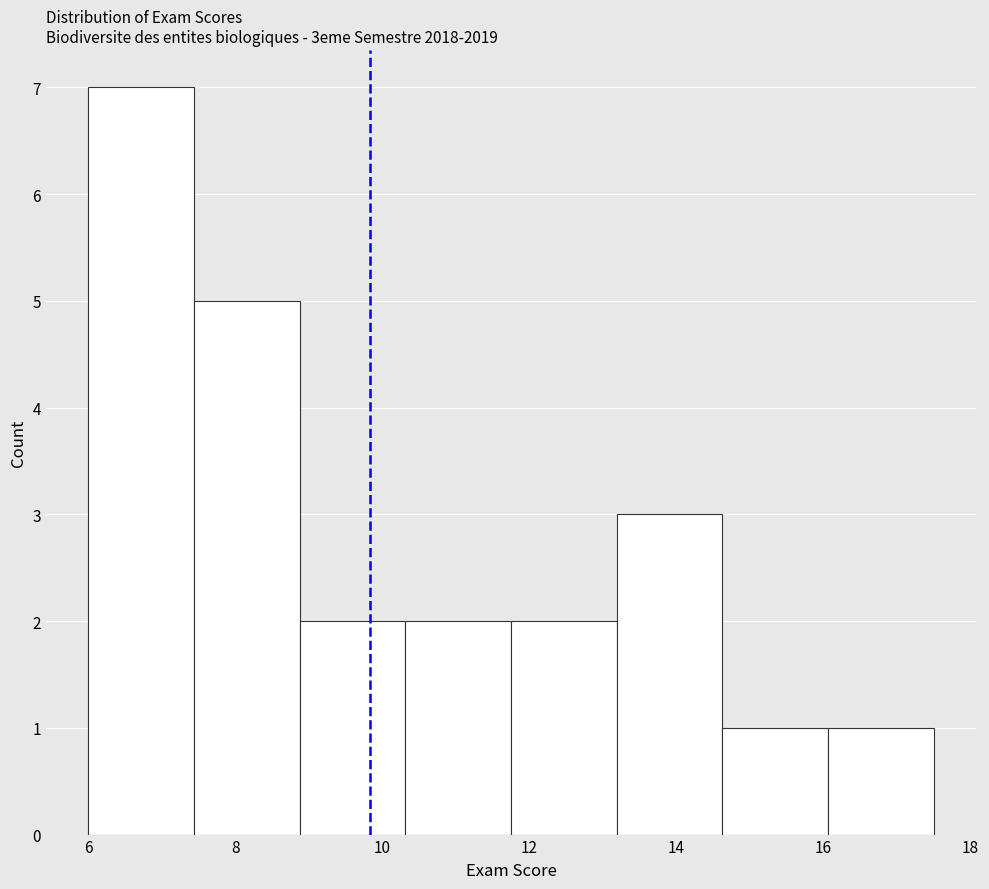

Reading left to right, list every bar in this chart as the range it spans on the x-axis followed by its height. Neither the bar edges nor the heights are printed on the chart, so give them approximately, as read against the axes.

6.0 to 7.4: 7
7.4 to 8.8: 5
8.8 to 10.4: 2
10.4 to 11.8: 2
11.8 to 13.2: 2
13.2 to 14.6: 3
14.6 to 16.0: 1
16.0 to 17.6: 1